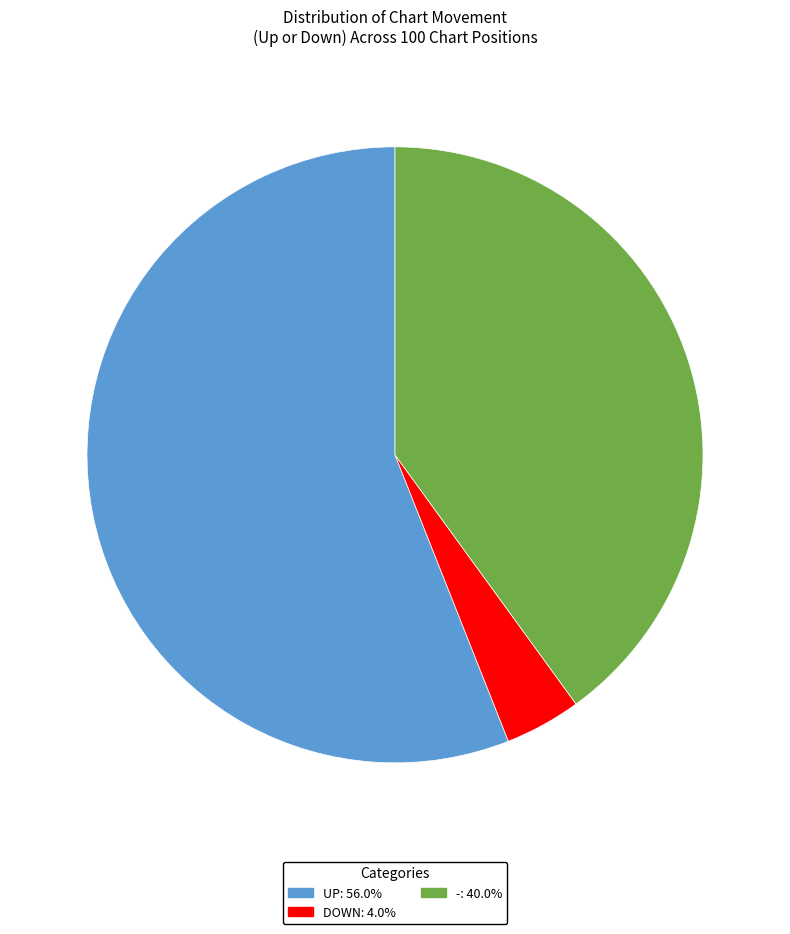

Does any single category account for the majority?

Yes